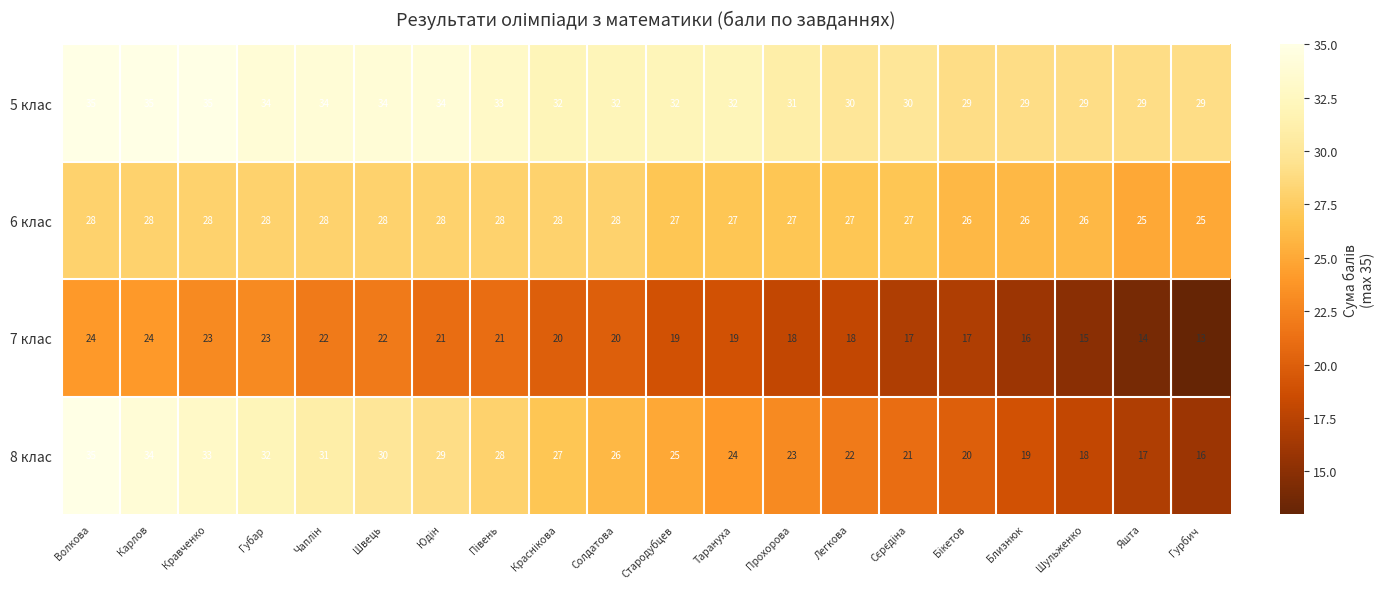

What is the average value of the 7 клас series?

19